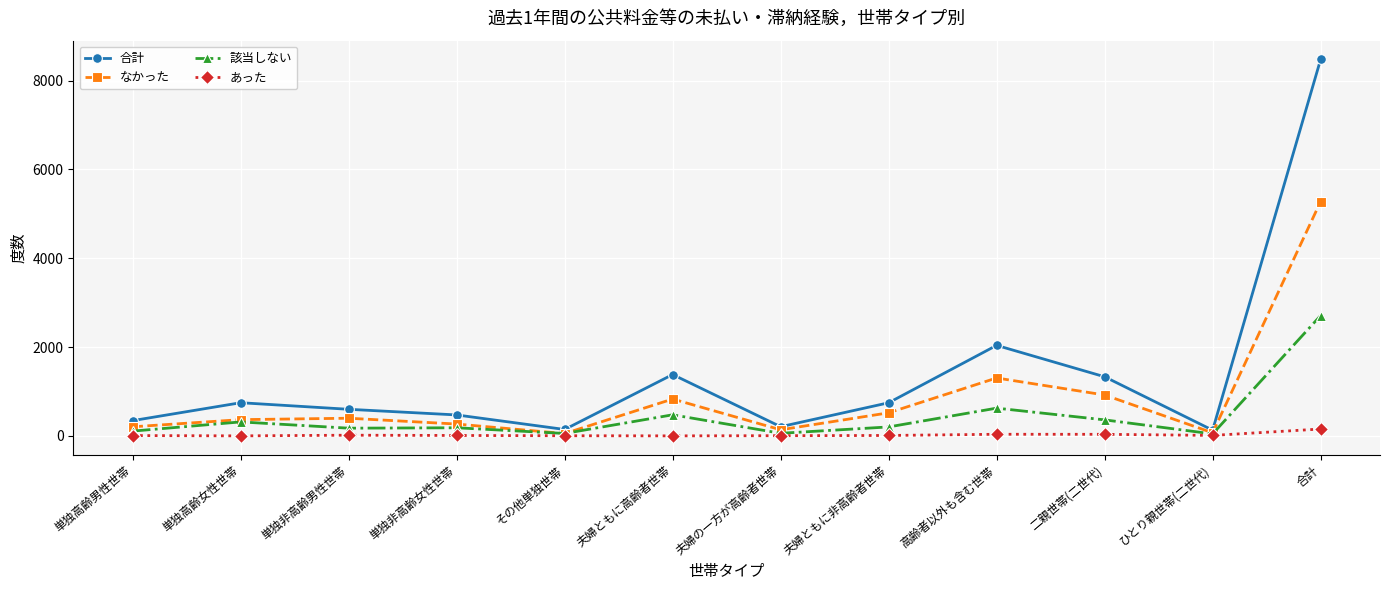

Is this an area chart (filled region under the line)?

No